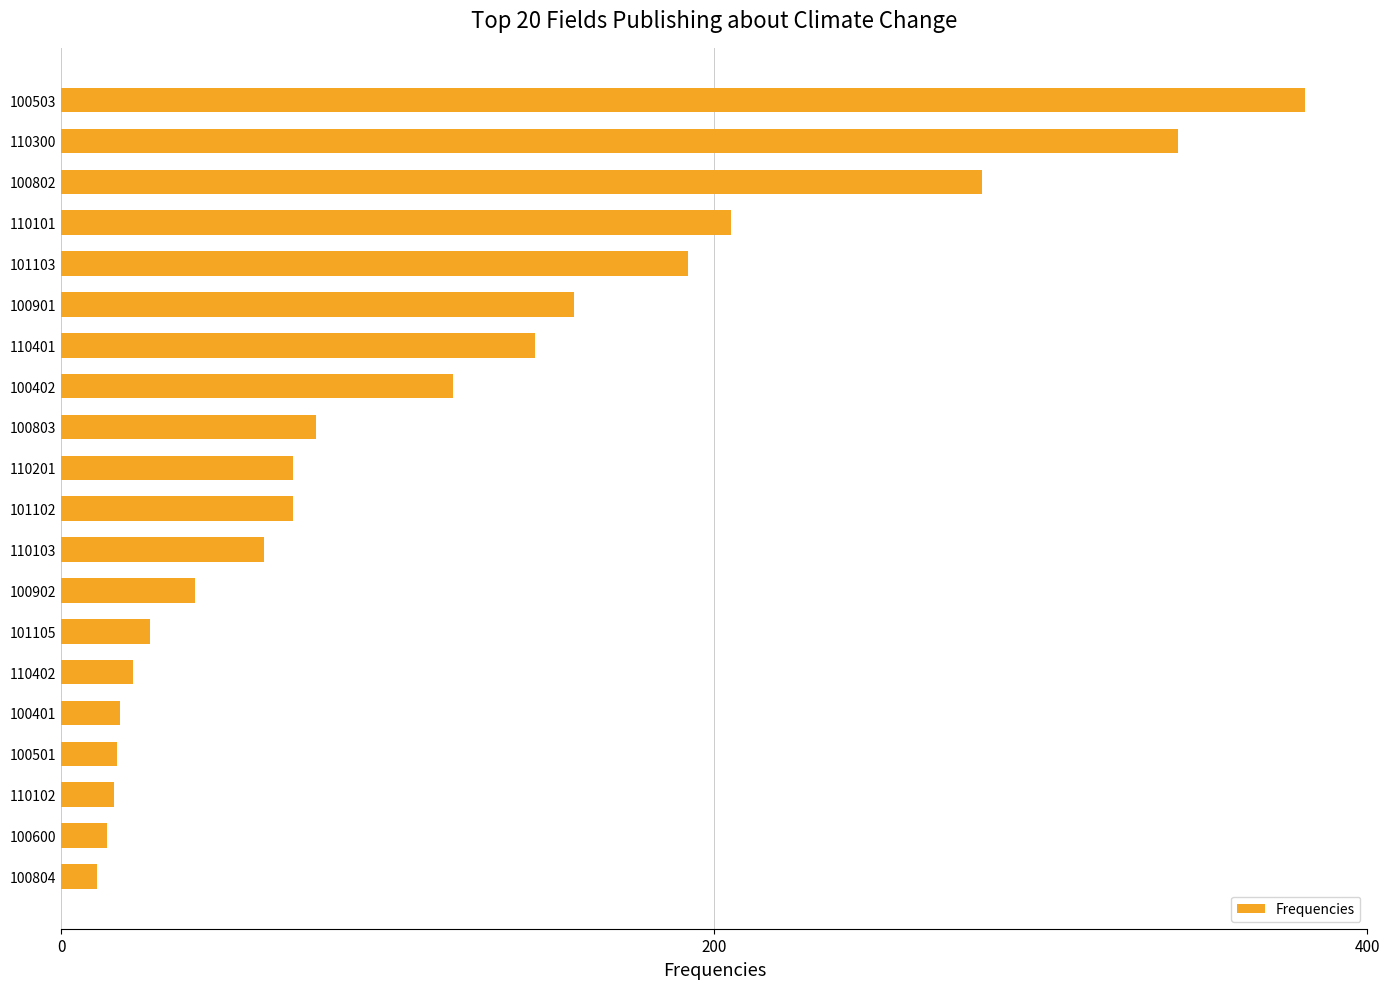

True or false: the data shows 62 at 110103.

True